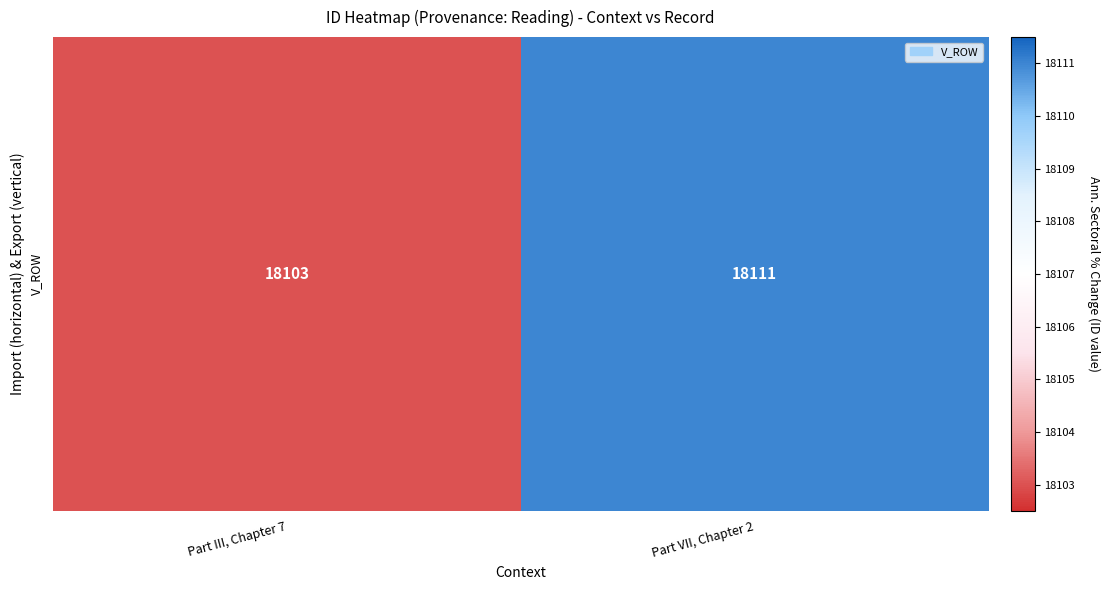

List the labels in order of value, largest first.

Part VII, Chapter 2, Part III, Chapter 7